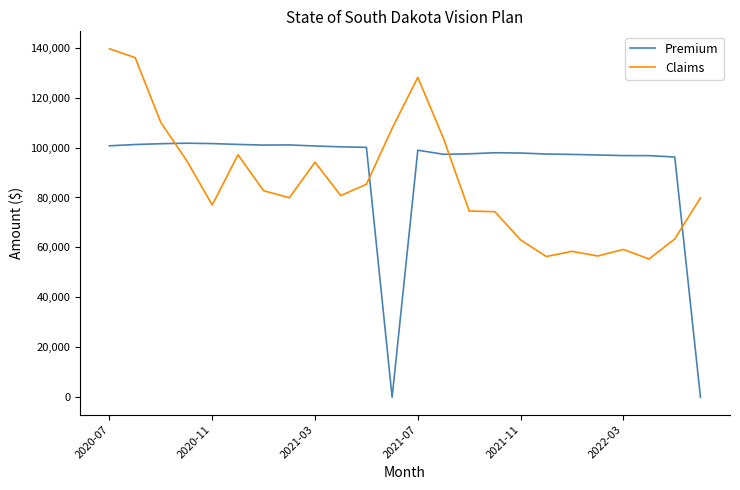

What is the average value of the Premium series?

90910